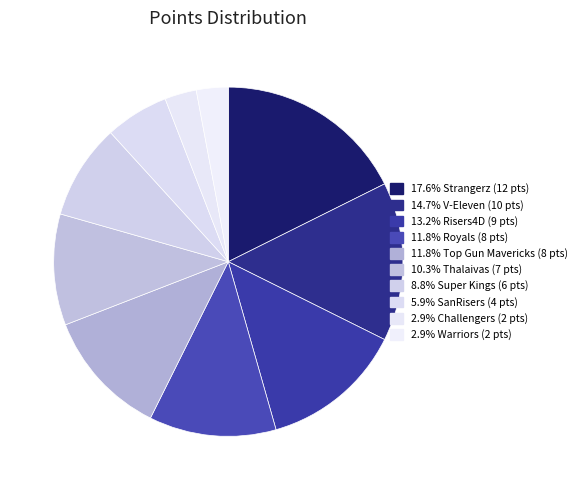

Count the number of slices in the pie.

10